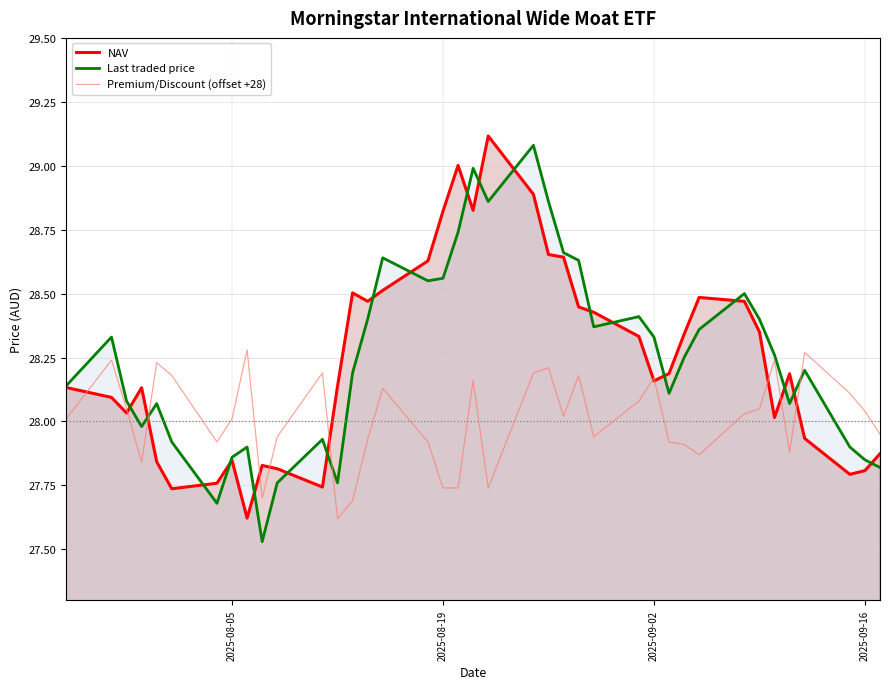

What is the maximum value shown in the chart?

29.1